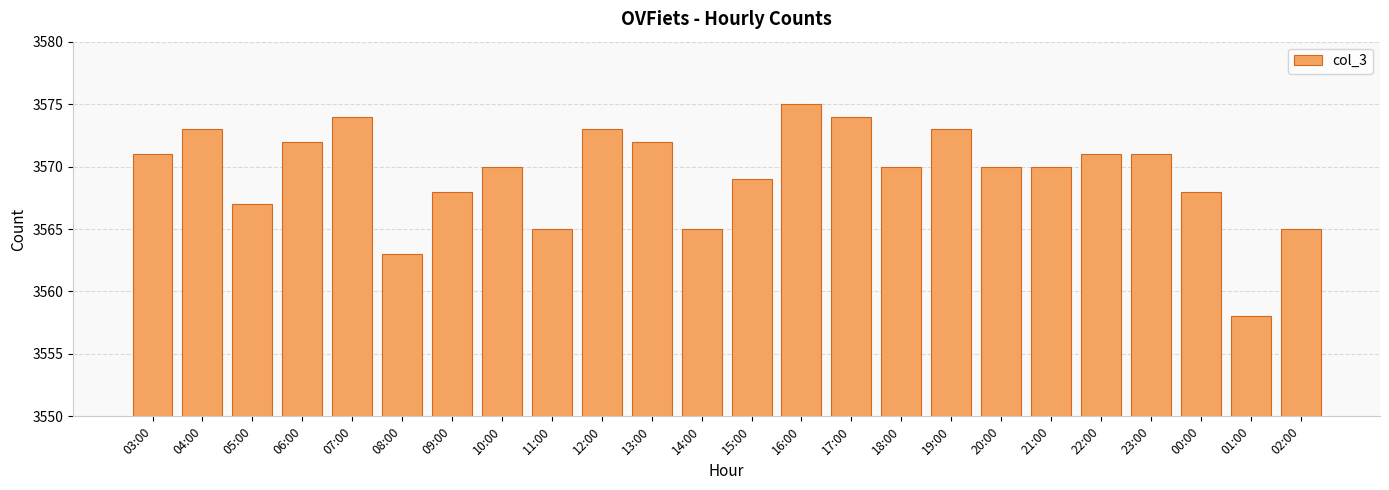

What is the label of the 9th bar from the right?

18:00